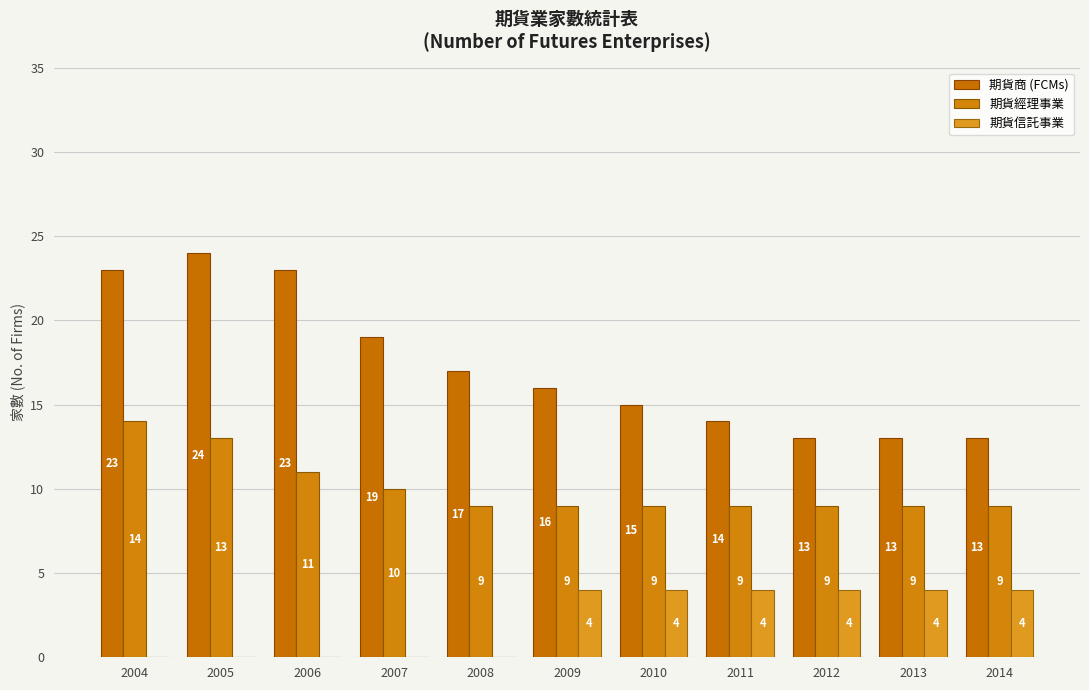

Which series has the largest total across all categories?

期貨商 (FCMs)